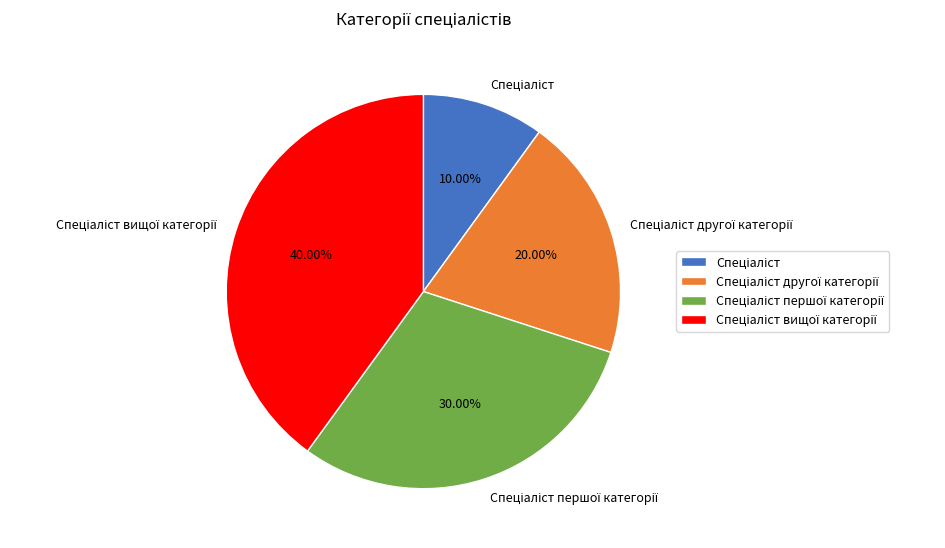

Is there any slice that represents more than half of the pie?

No